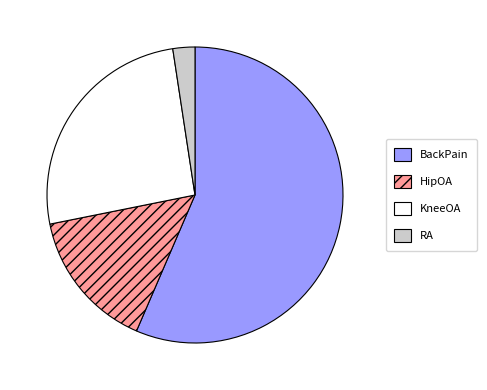

What is the largest slice in the pie chart?

BackPain